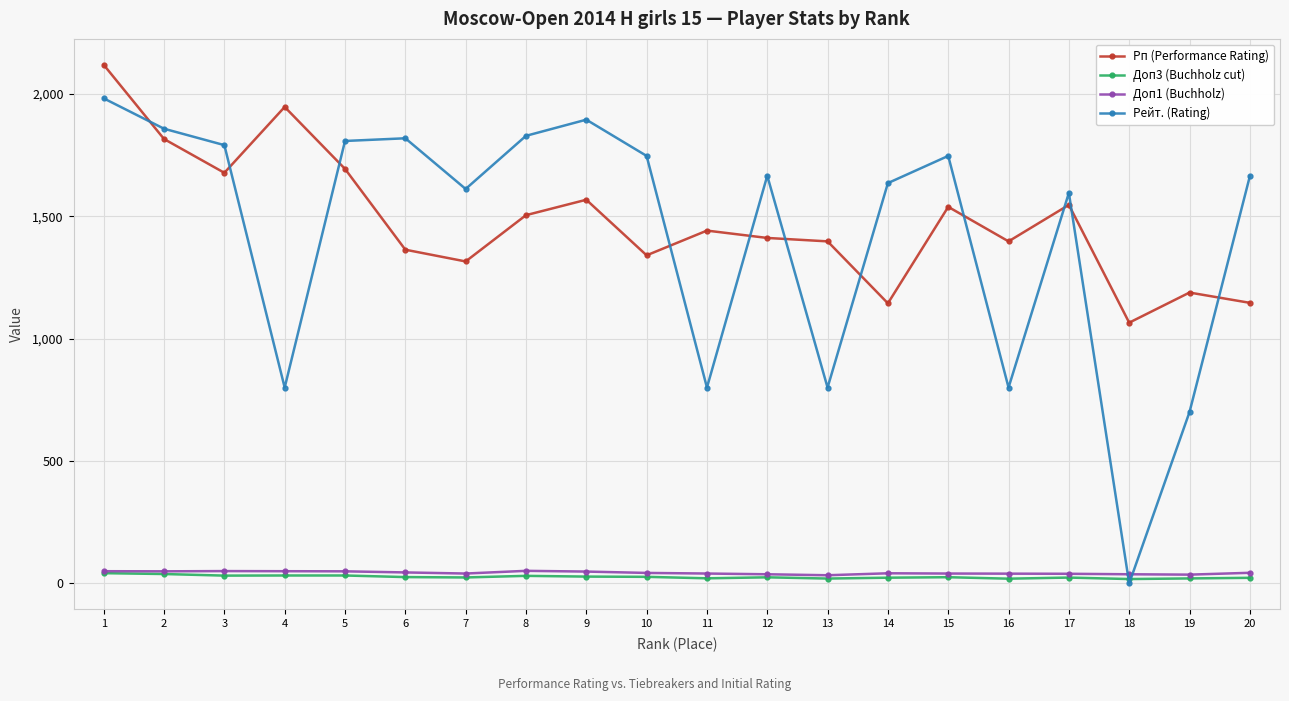

Which series has the largest range (max minus min)?

Рейт. (Rating)